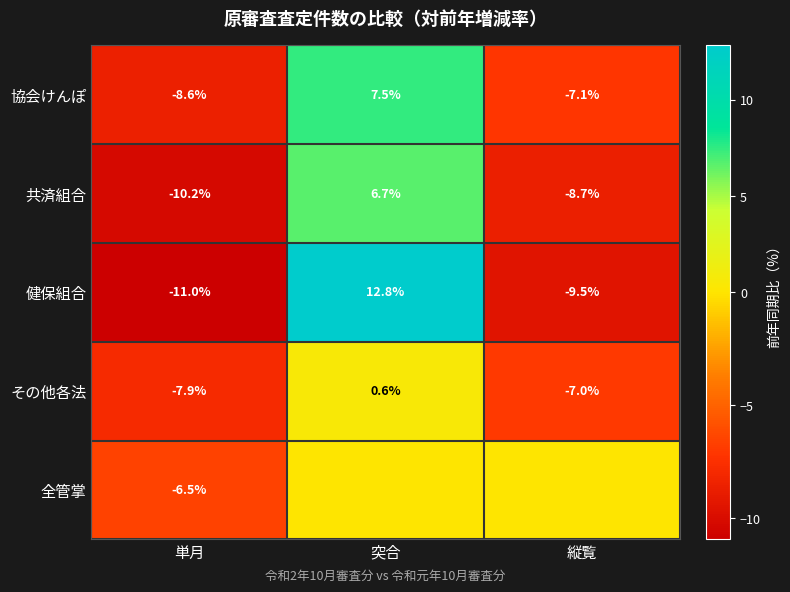

What is the spread (max minus min) of values at 単月?

4.5